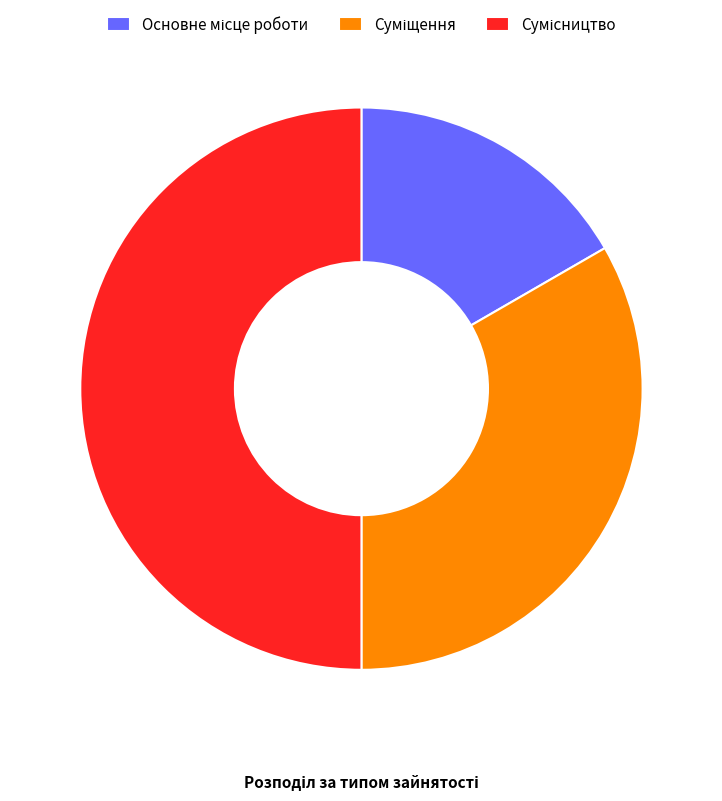

The Суміщення slice represents 33% of the pie. True or false?

True